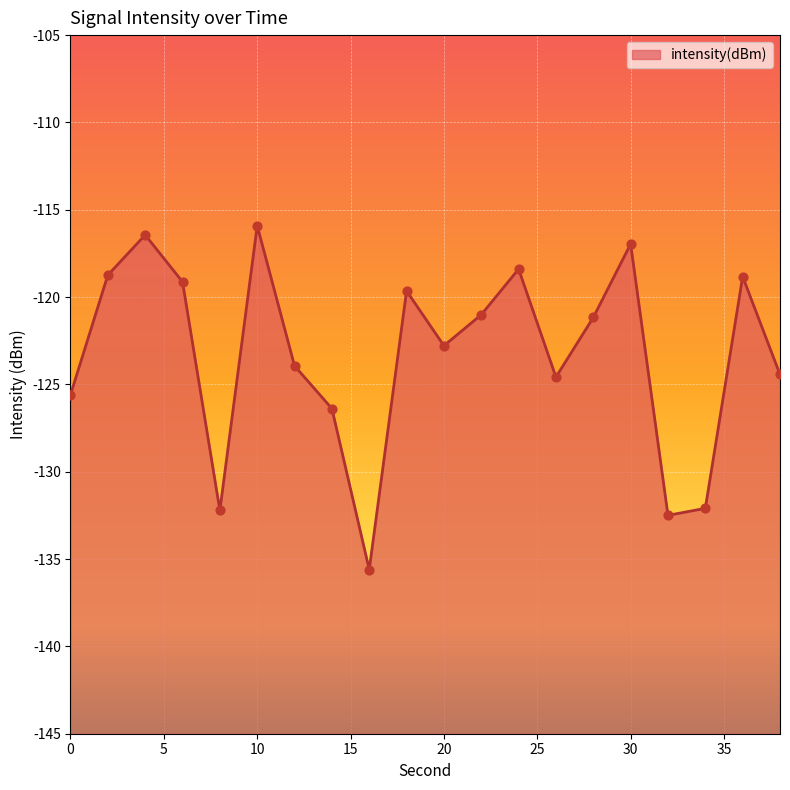

Which has a higher value, 38 or 12?

12